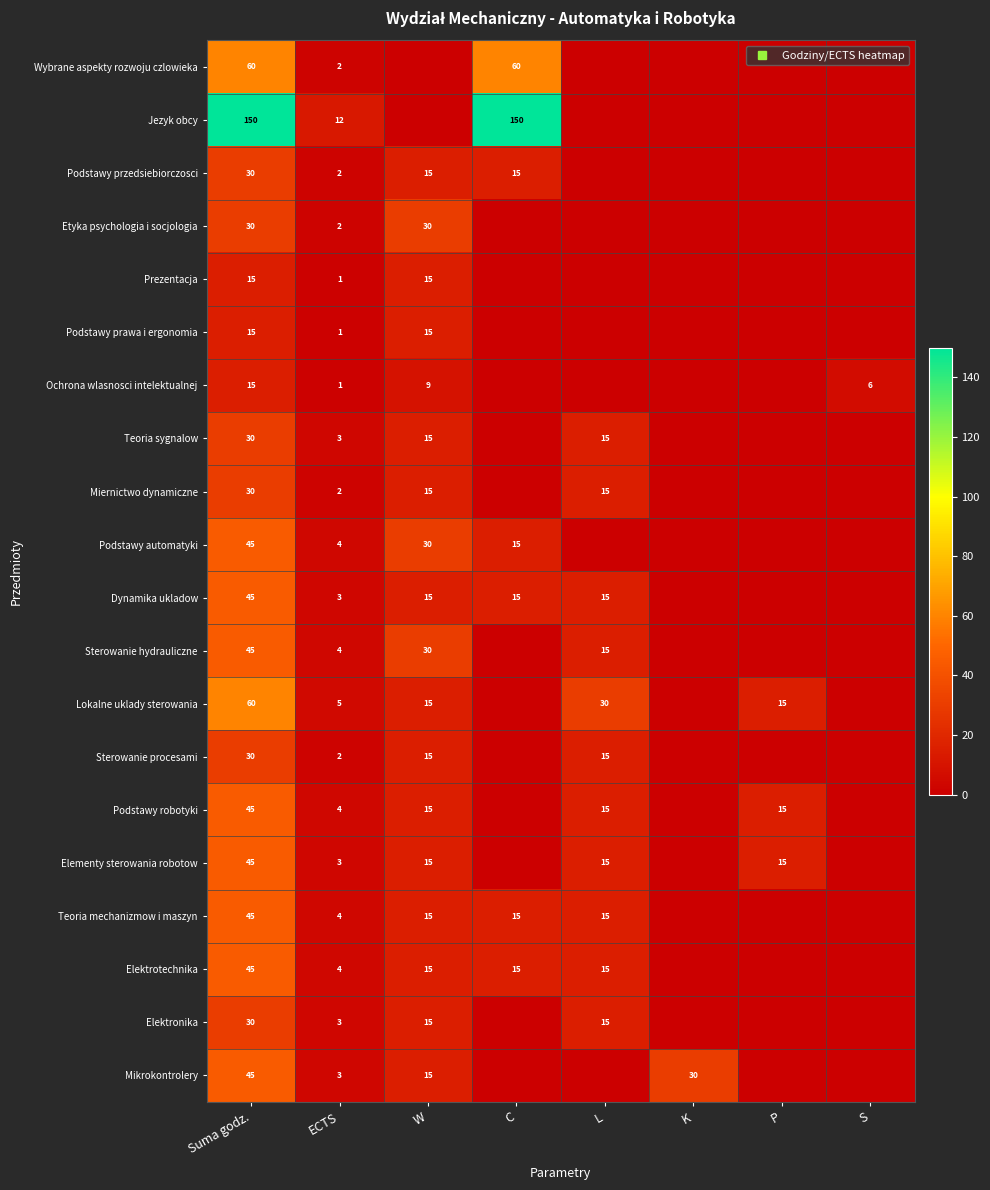

Is it true that Podstawy przedsiebiorczosci equals 15 at L?

False